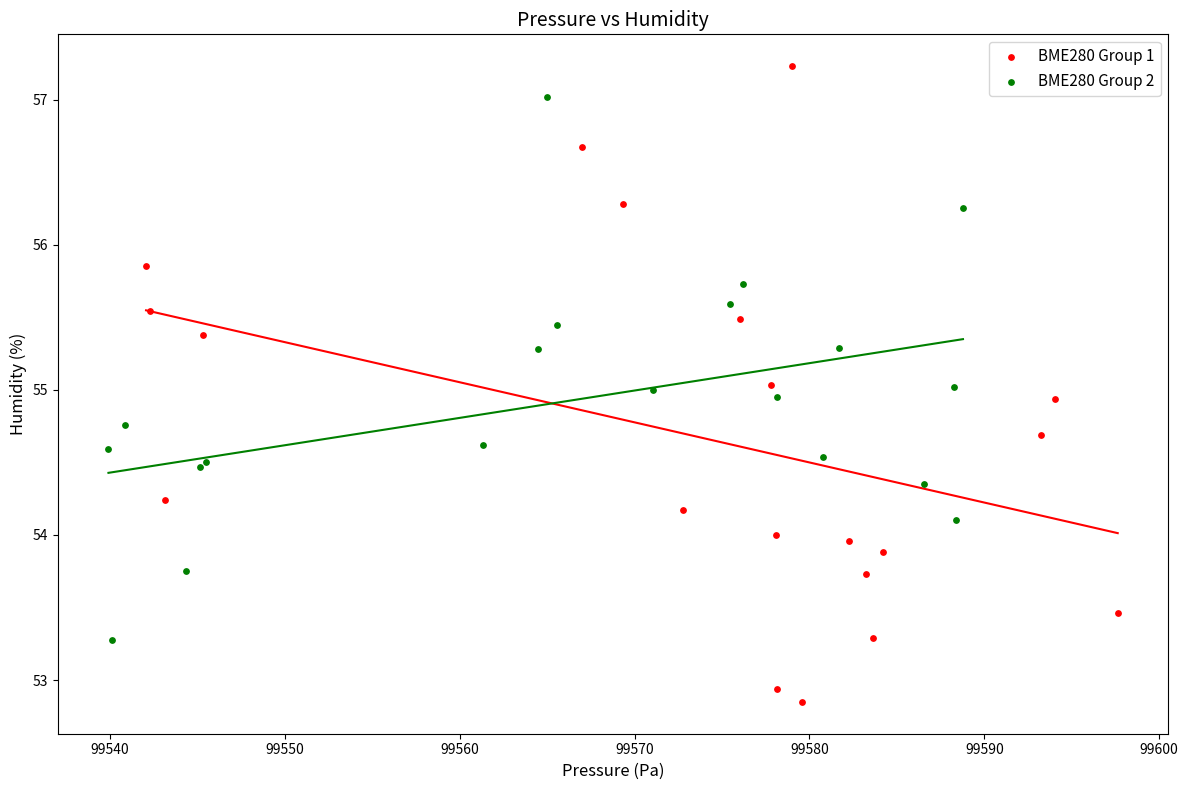

Which series has the largest Y range (max minus min)?

BME280 Group 1